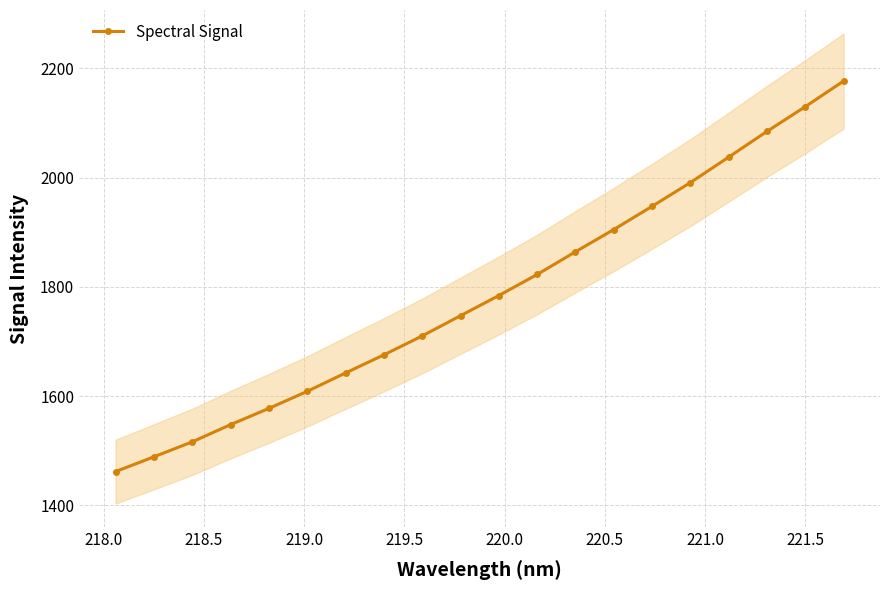

What is the value of the Spectral Signal point at the 3rd from the left?

1516.0